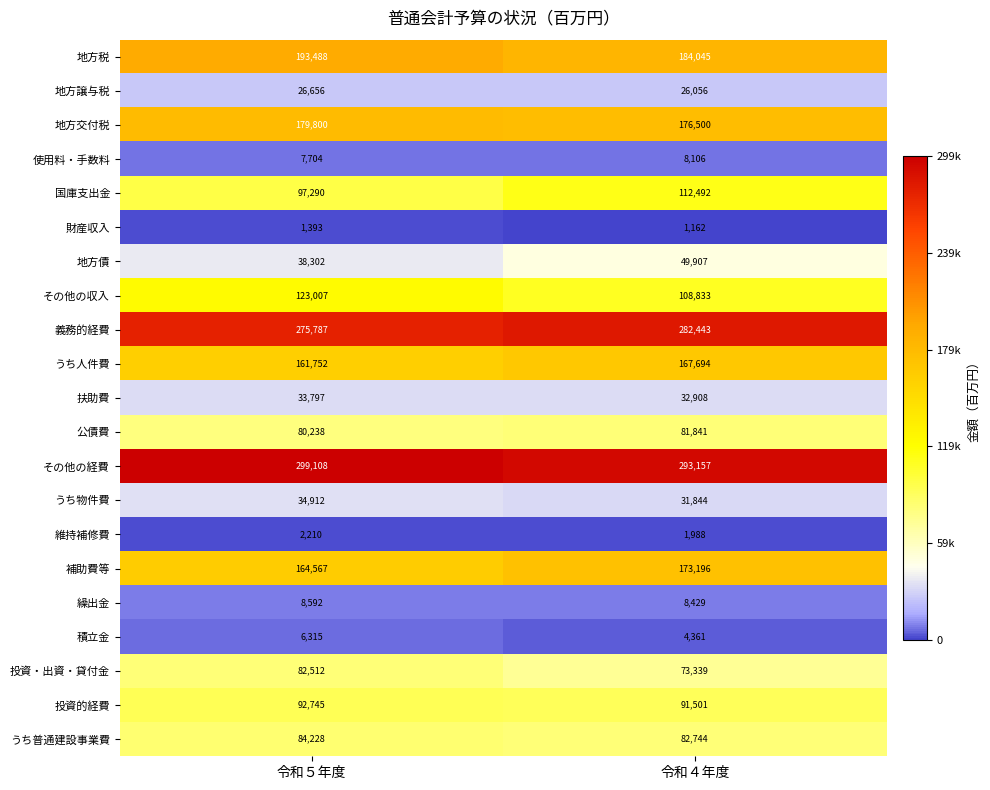

What is the average value of the うち人件費 series?

164723